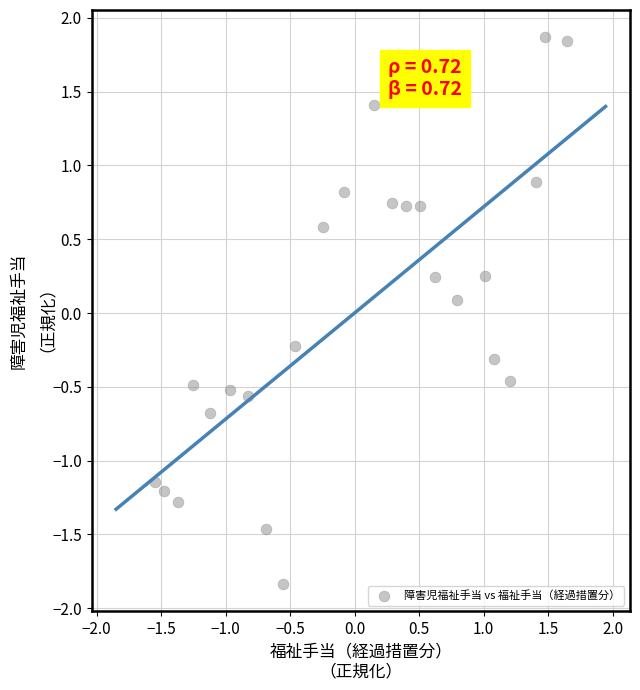

What is the range of Y values (max minus min)?

3.7